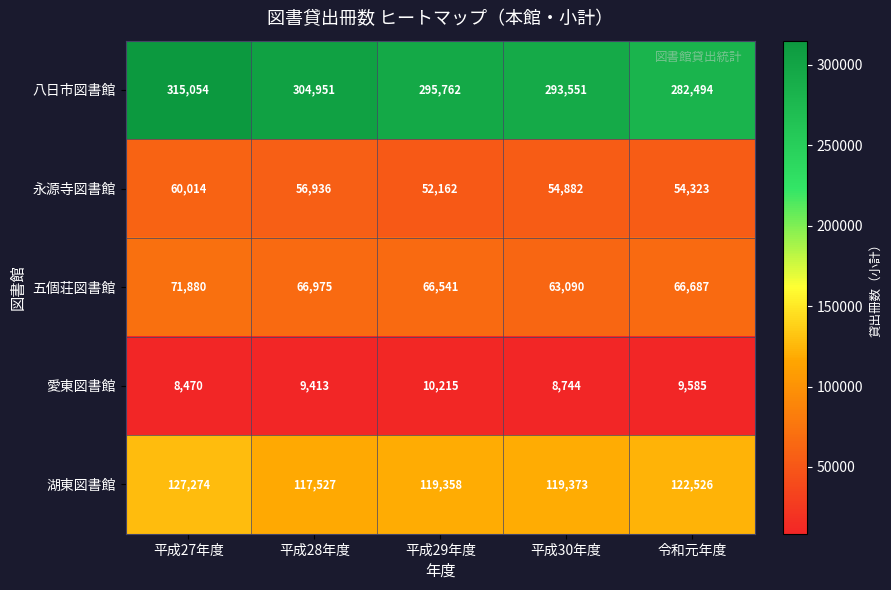

True or false: 愛東図書館 has a value of 10215 at 平成29年度.

True